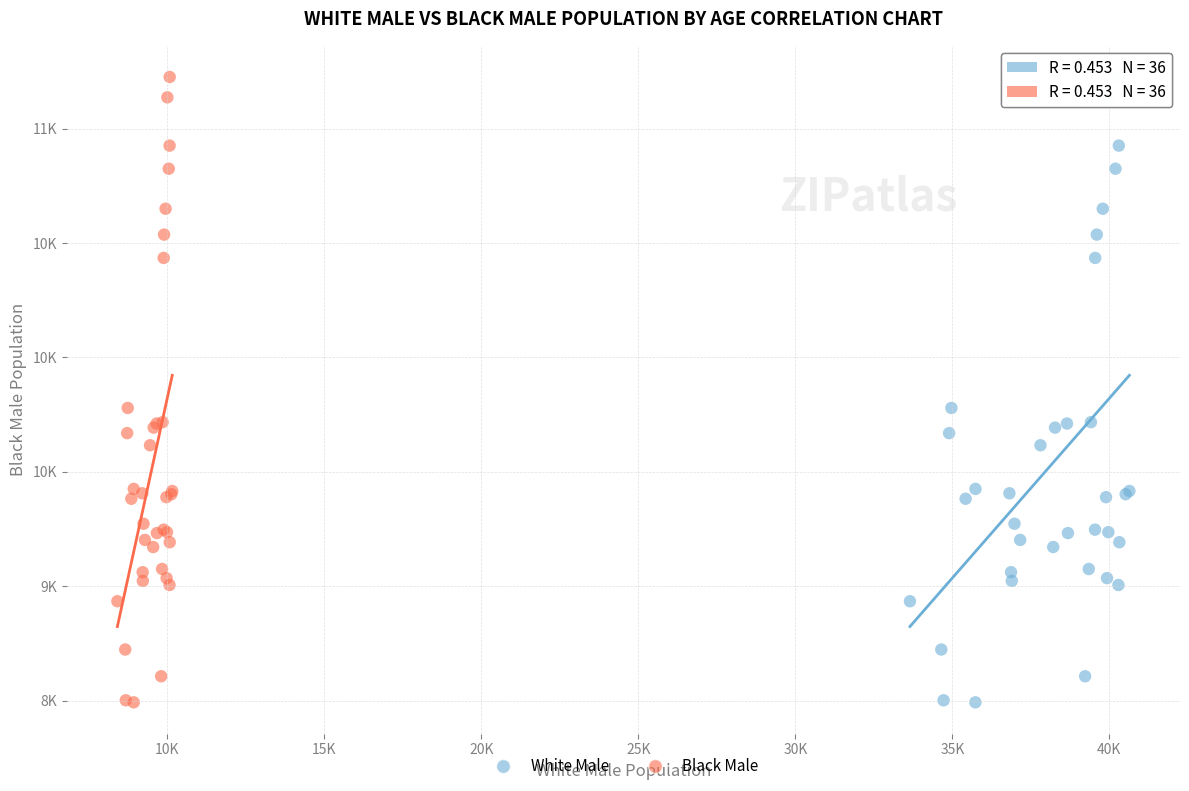

What are all the series names shown in the legend?

White Male, Black Male